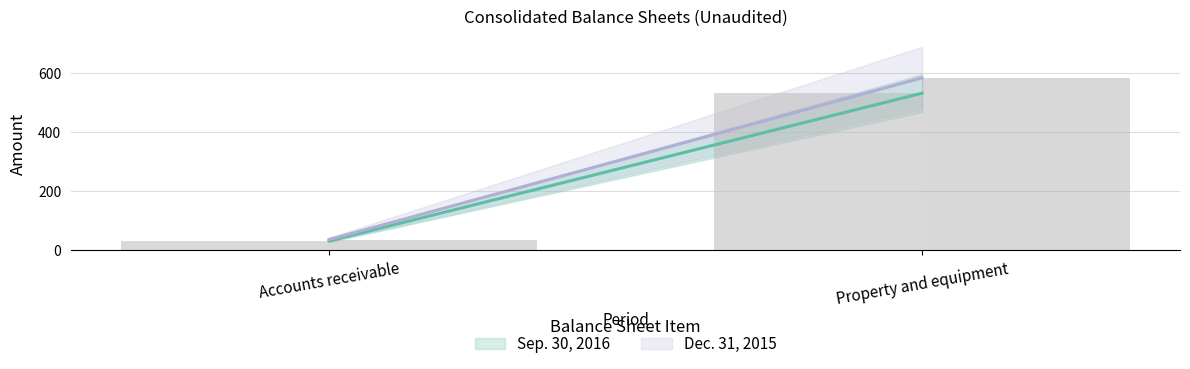

Reading left to right, transcribe all the data shown in this chart.

Sep. 30, 2016: Accounts receivable=32	Property and equipment=533
Dec. 31, 2015: Accounts receivable=37	Property and equipment=585